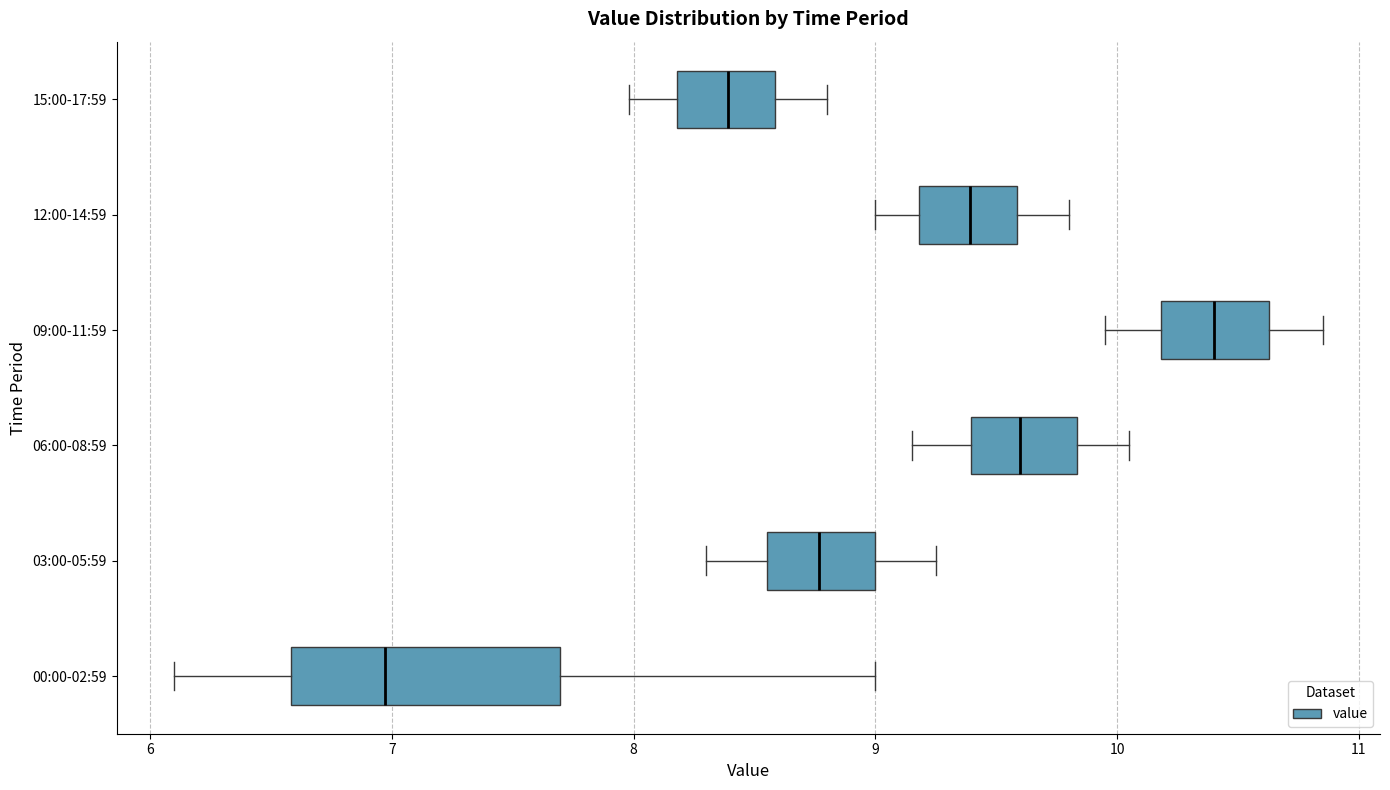

Comparing the boxes themselves (not the whiskers), which one is the widest?

00:00-02:59